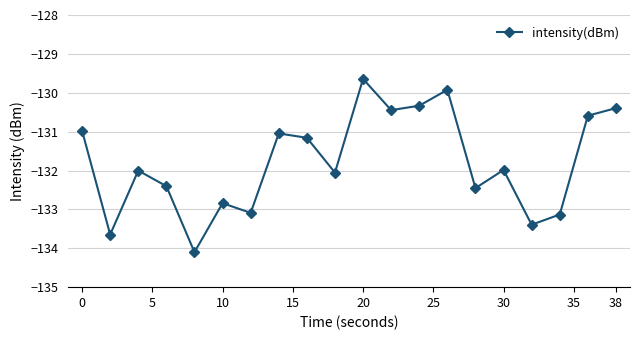

What is the difference between the second highest and minimum values?

4.2